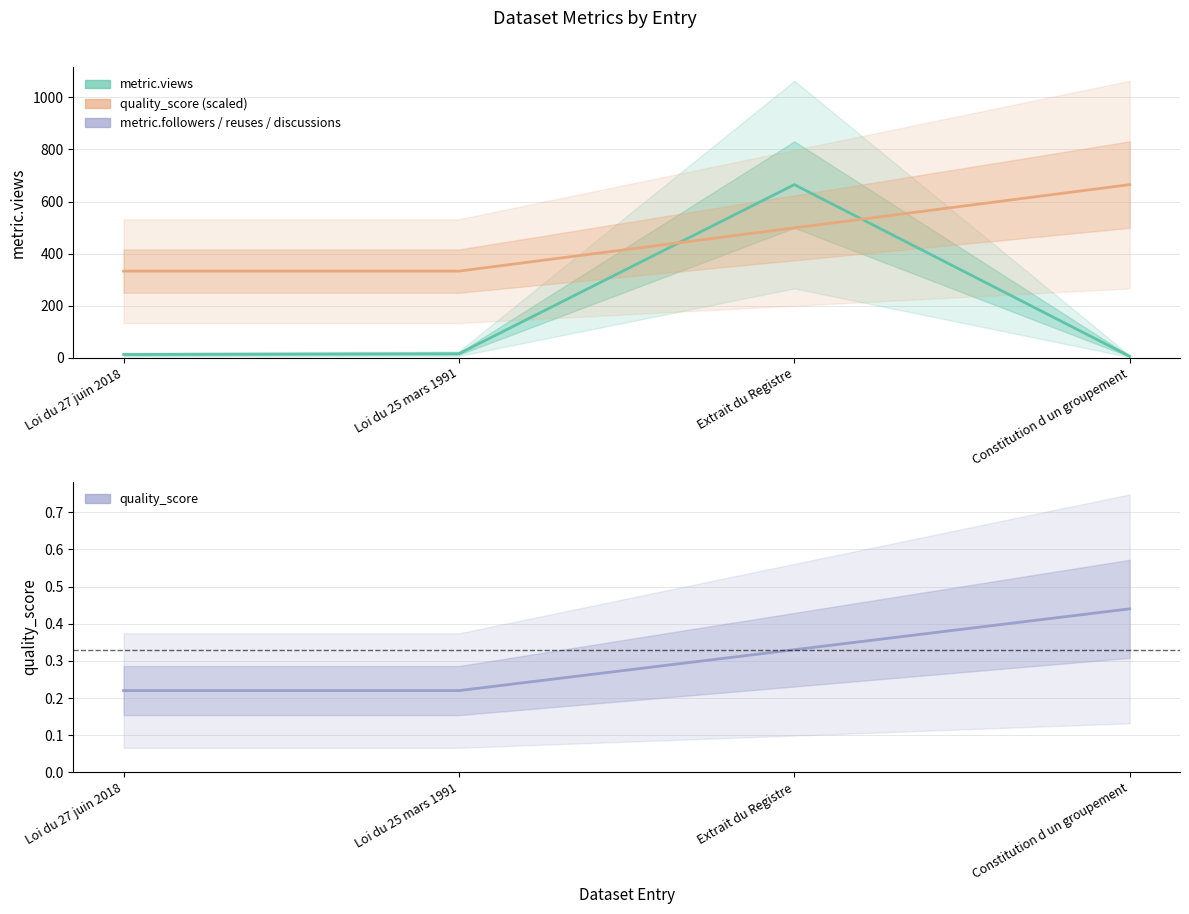

Between Loi du 25 mars 1991 and Extrait du Registre, which series saw the biggest shift?

metric.views